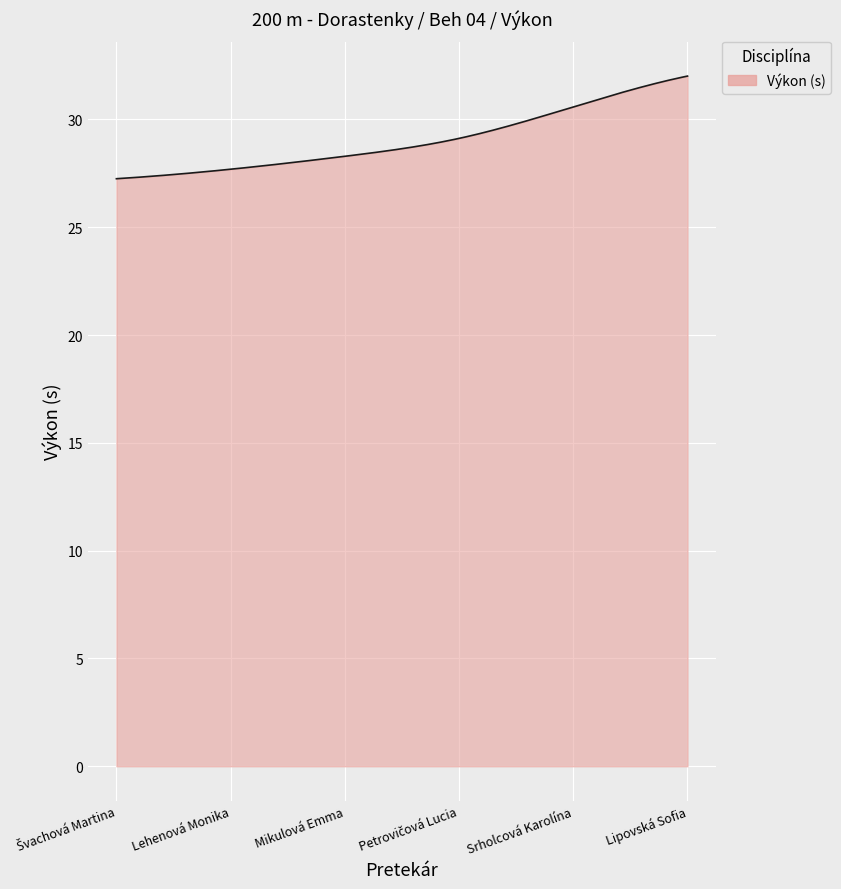

What is the difference between the maximum and minimum values?

4.8